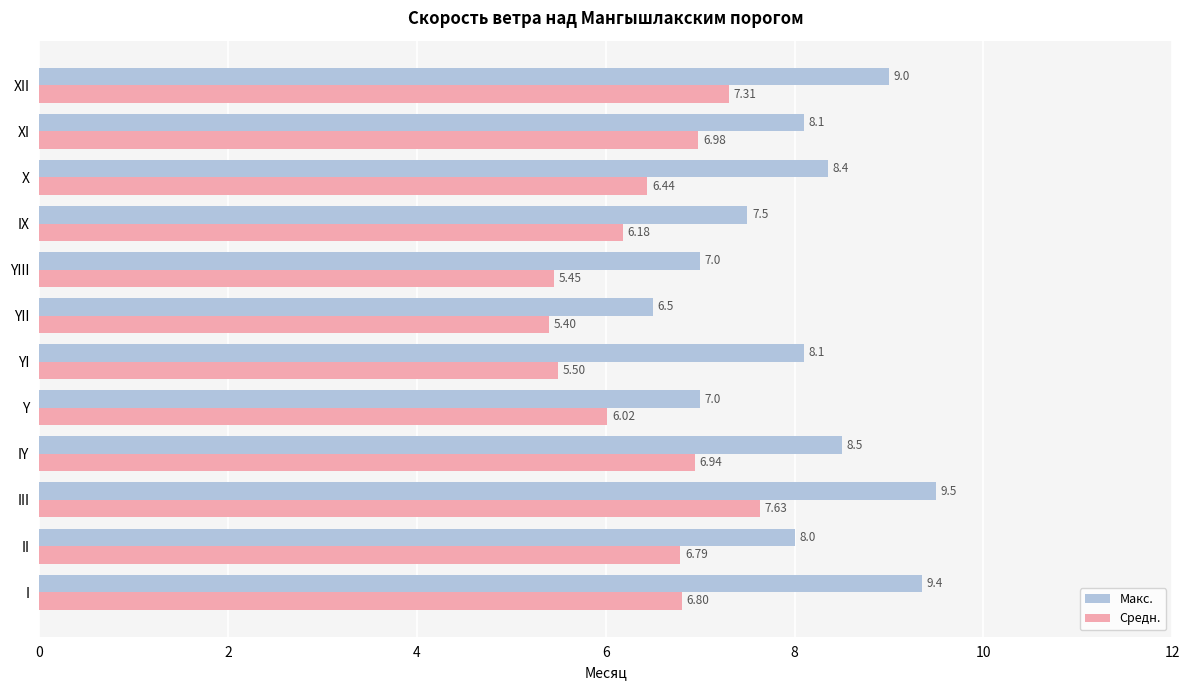

What is the total value across all series at II?

14.8